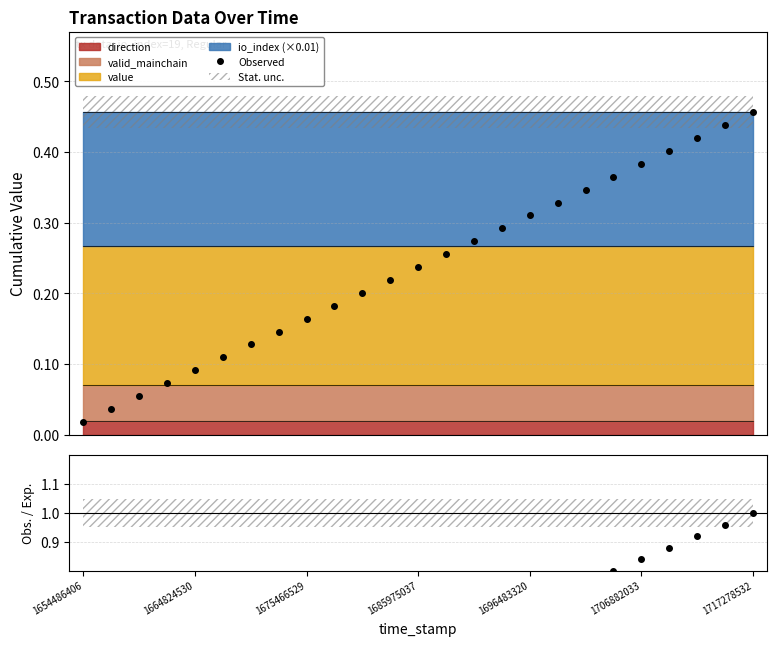

Is this an area chart (filled region under the line)?

No